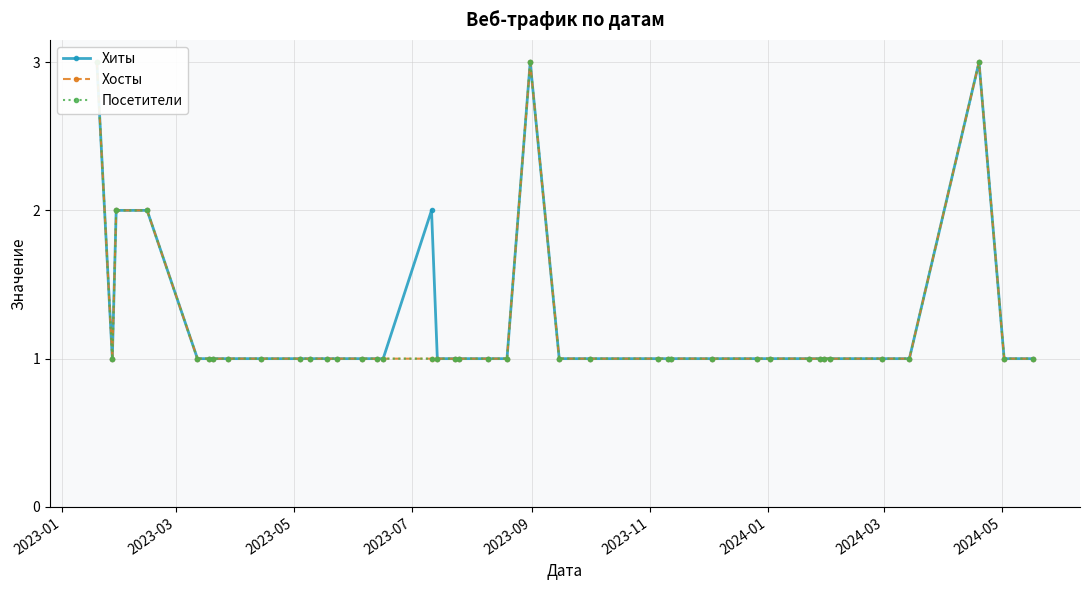

Is the value of Хиты at 12 greater than the value of Хосты at 32?

No